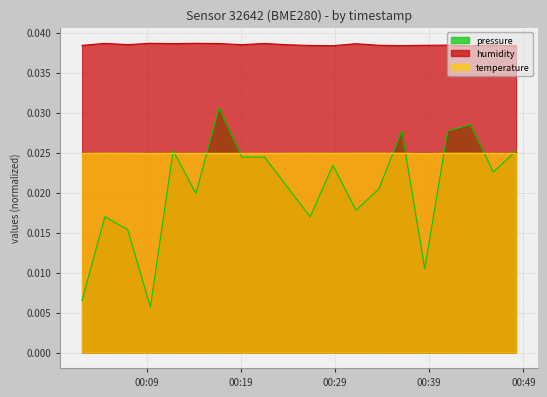

Which series has the largest total across all categories?

humidity